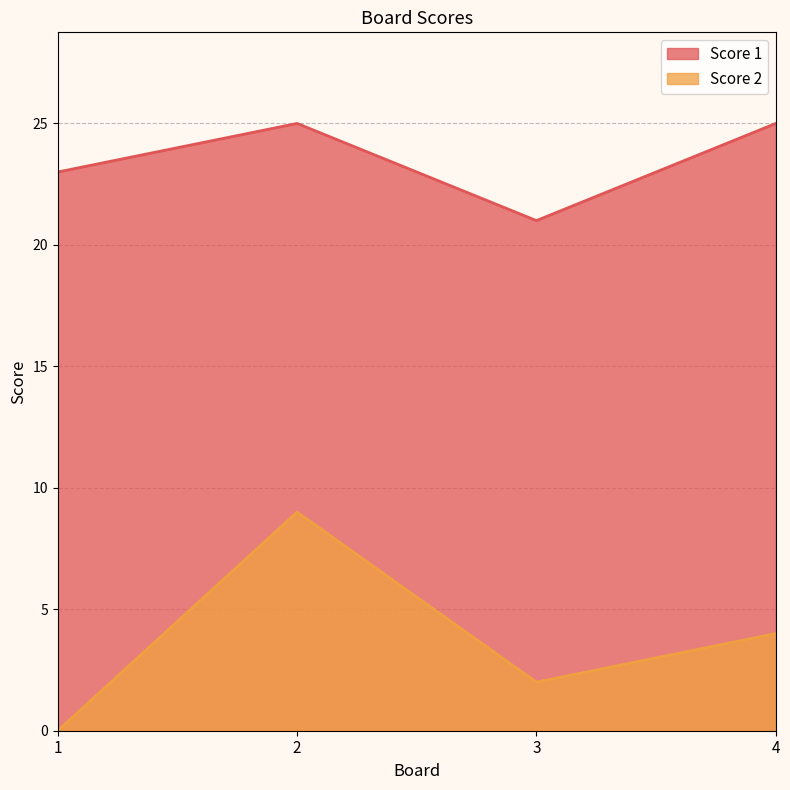

How many values in the Score 2 series are below 4?

2